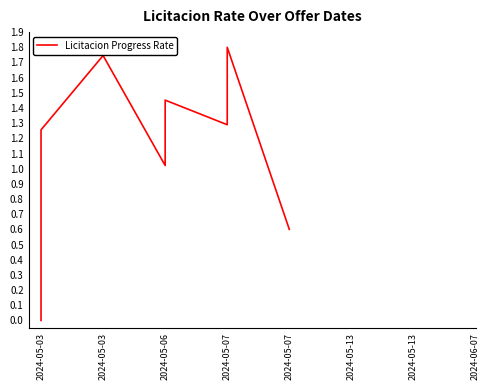

What is the change in value from 2024-05-06 to 2024-05-07?

-0.4